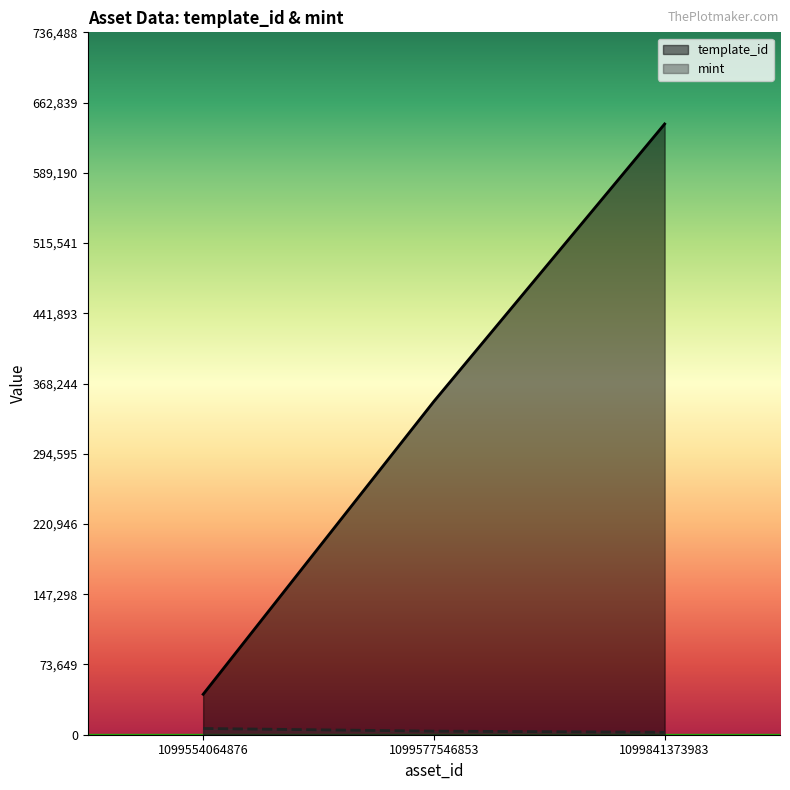

Which series has the widest spread of values?

template_id